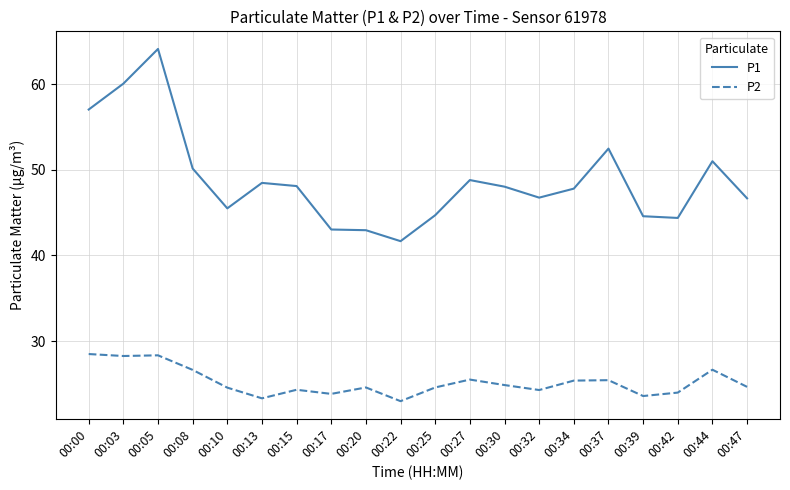

Rank the series by their average value, from lowest to highest.

P2, P1